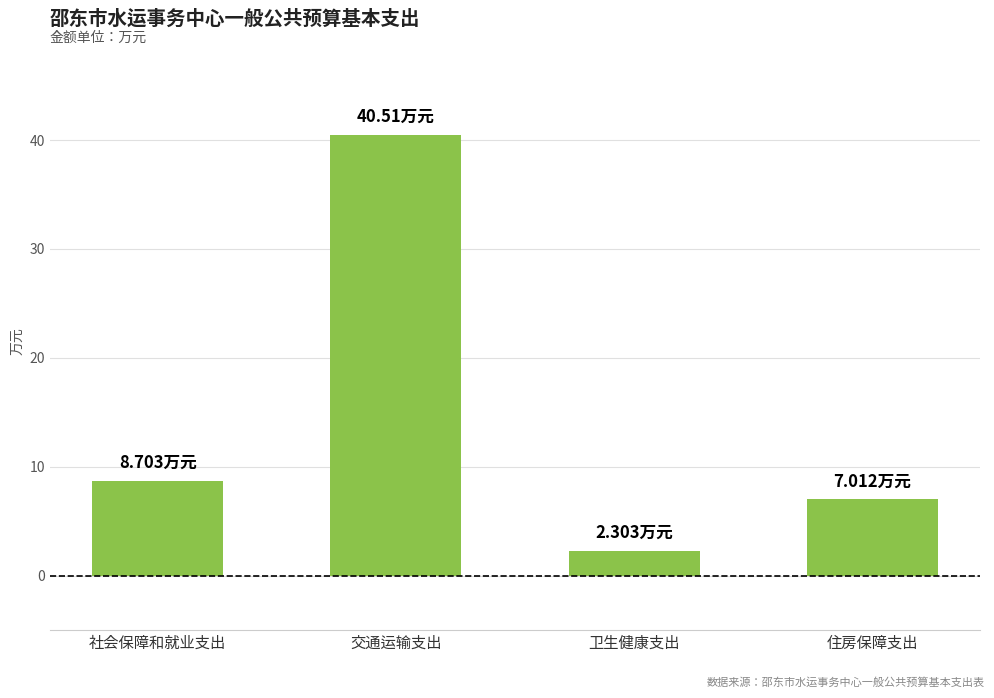

The chart shows a value of 15.2 at 社会保障和就业支出. True or false?

False